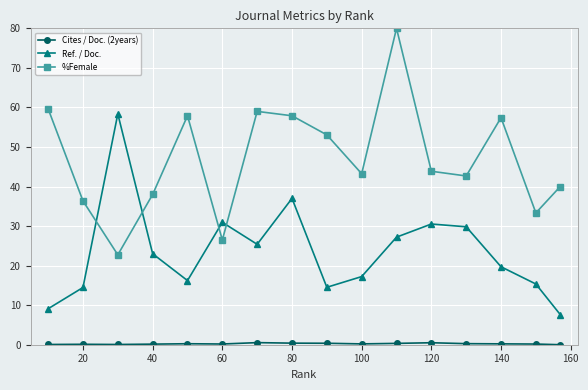

What is the lowest value of the Ref. / Doc. series?

7.6